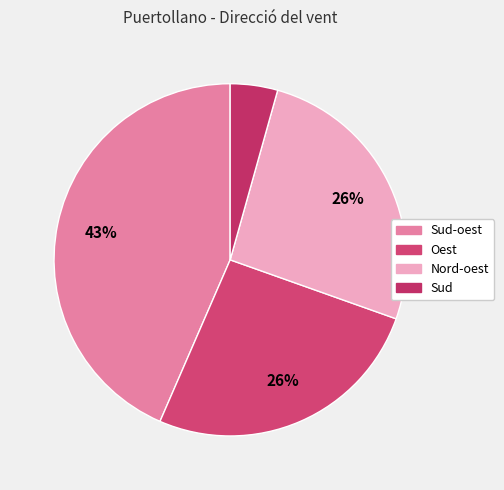

How many slices are in this pie chart?

4